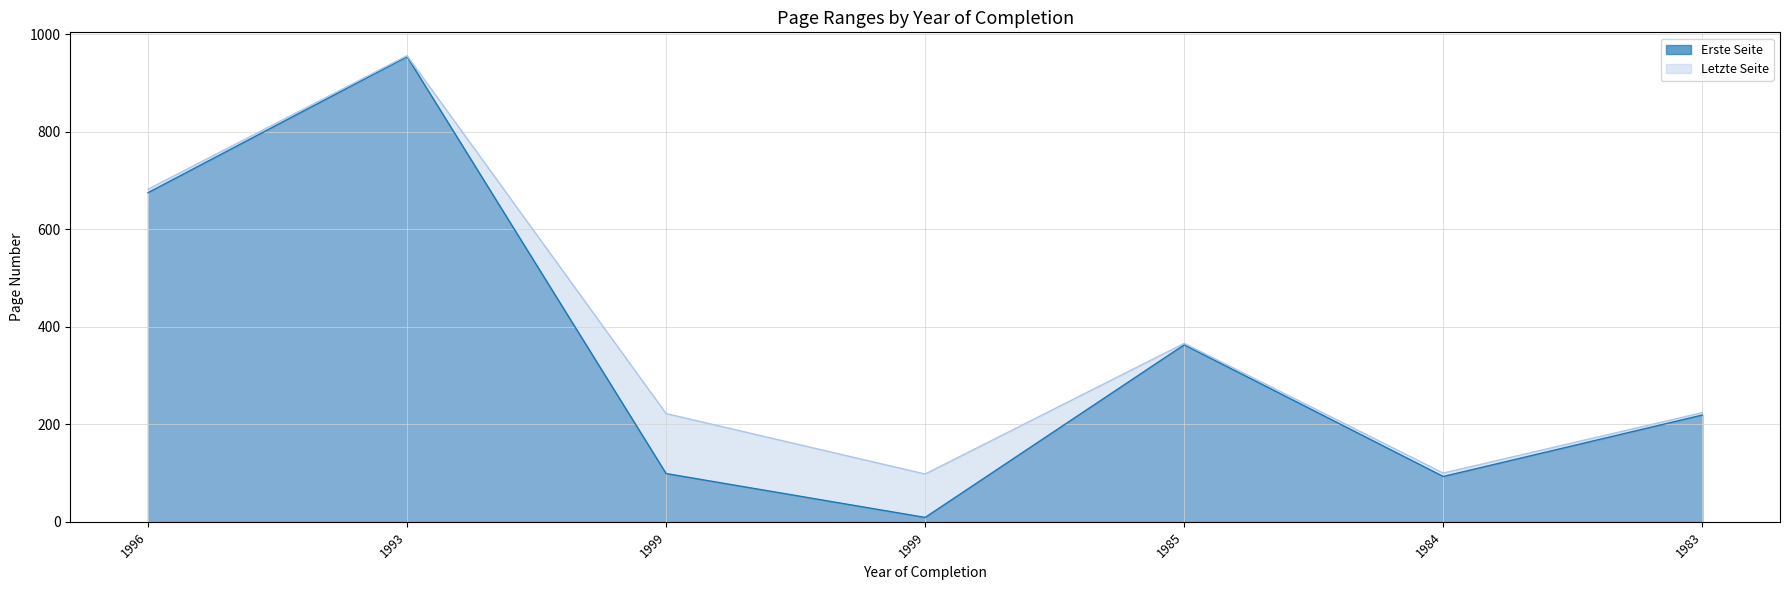

Where is the first local minimum for Letzte Seite?

1999